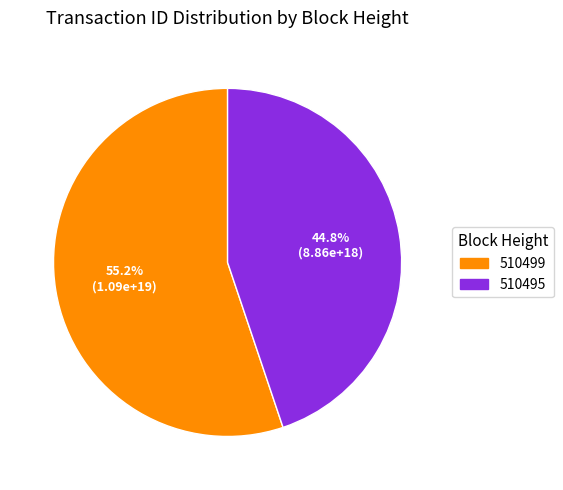

Which slice is the largest?

510499